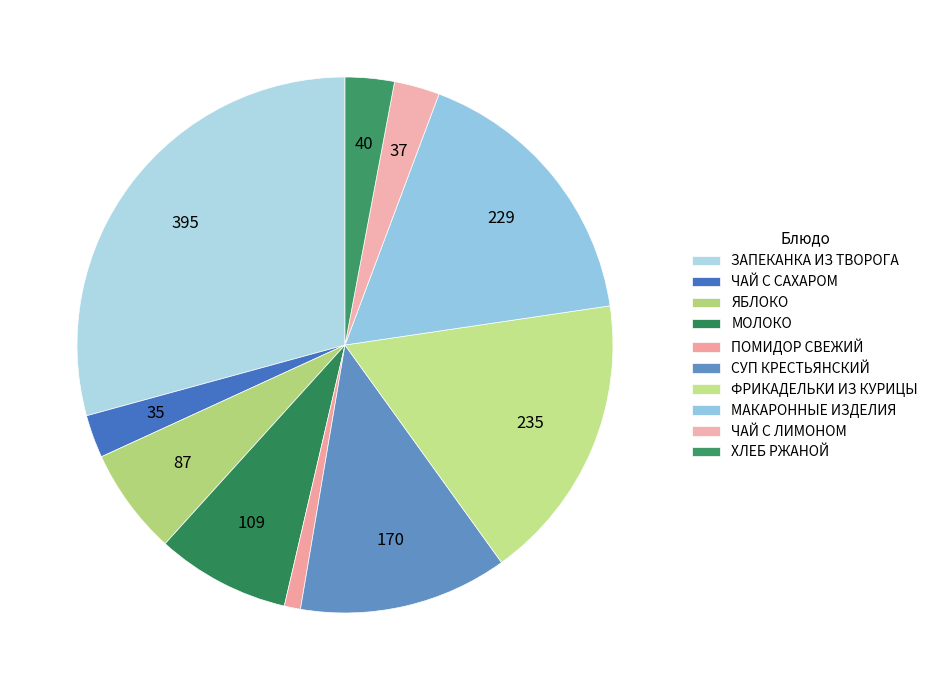

To the nearest percent, what portion does МАКАРОННЫЕ ИЗДЕЛИЯ represent?

17%